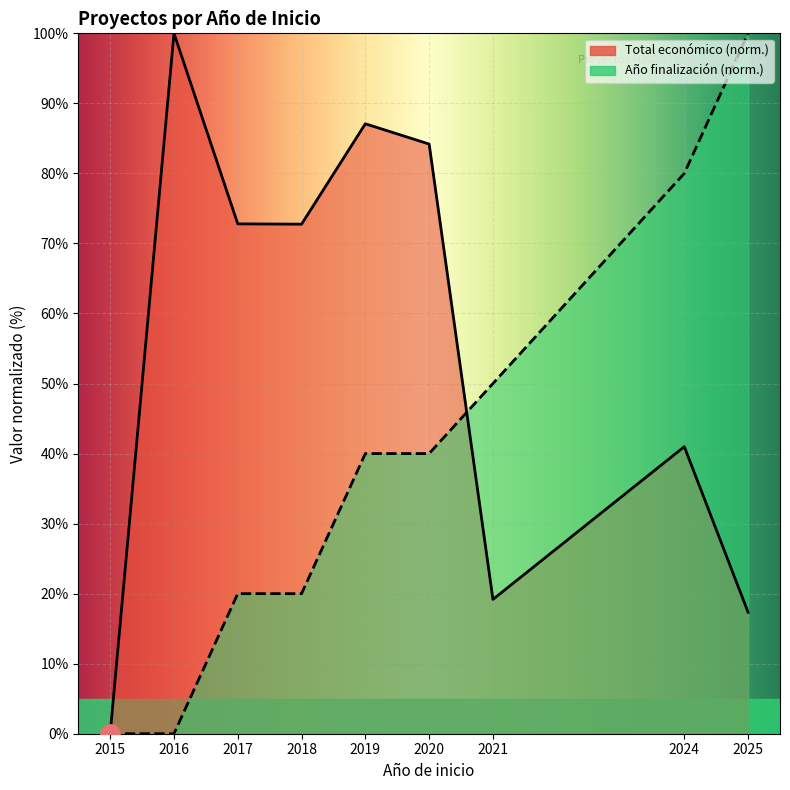

What is the value of the Total económico point at the 8th from the left?

41.0